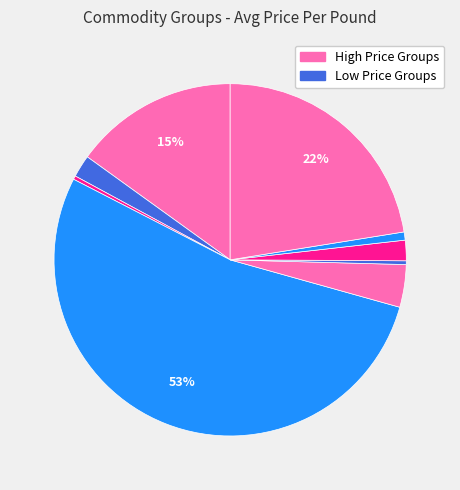

Count the number of slices in the pie.

9